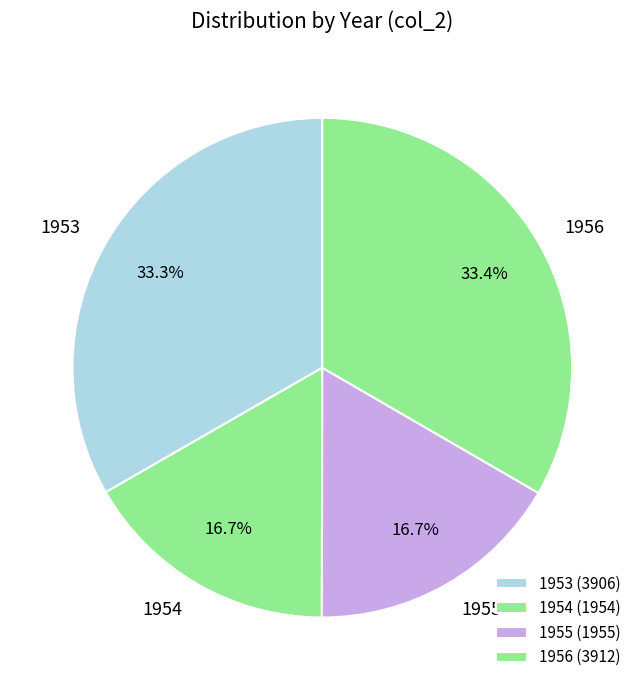

How much of the chart is everything except 1954?

83.3%